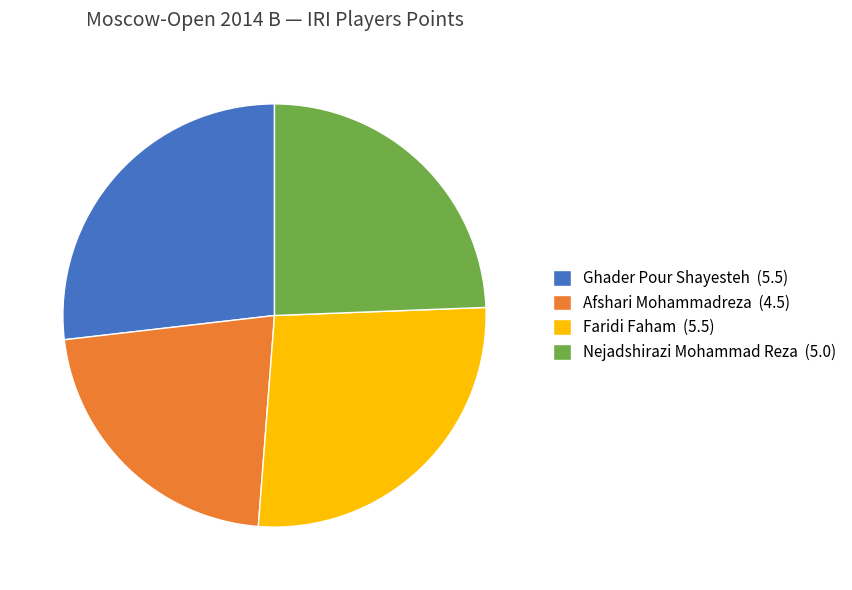

Is it true that Afshari Mohammadreza is 30% of the pie?

False